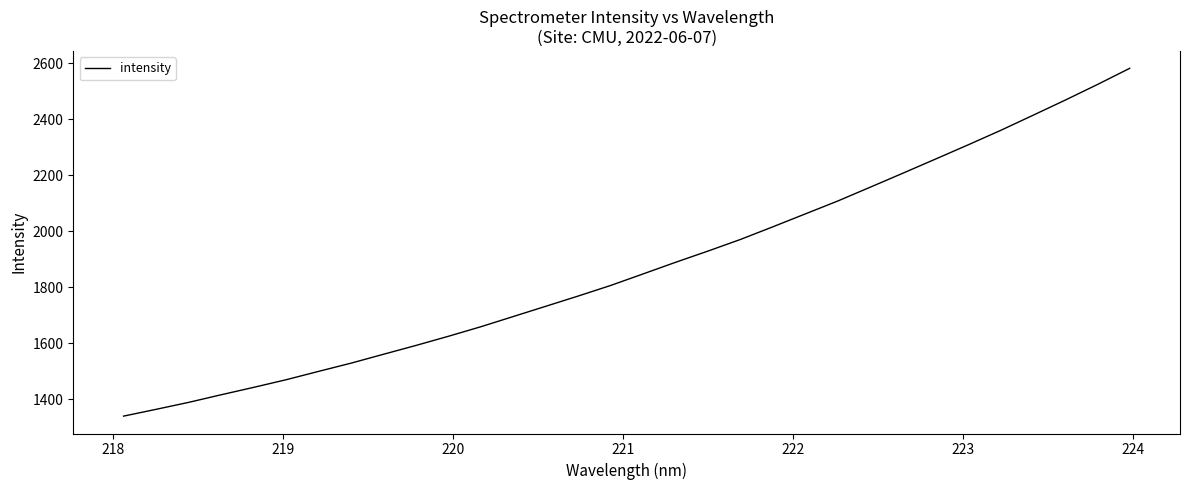

What is the smallest value displayed?

1340.3